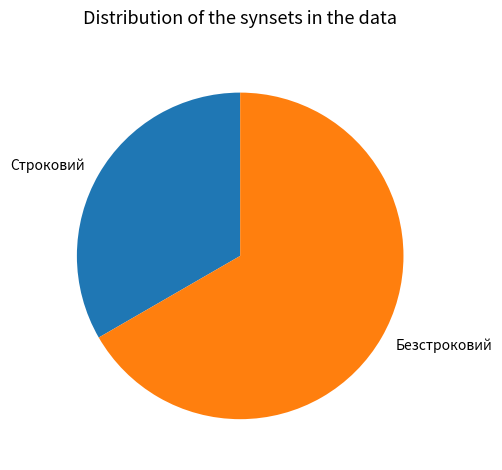

Between Безстроковий and Строковий, which is larger?

Безстроковий